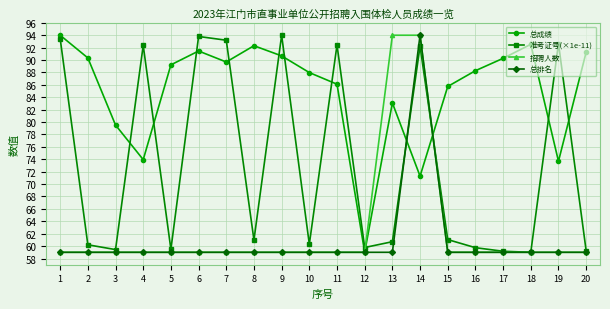

What is the spread (max minus min) of values at 15?

26.7